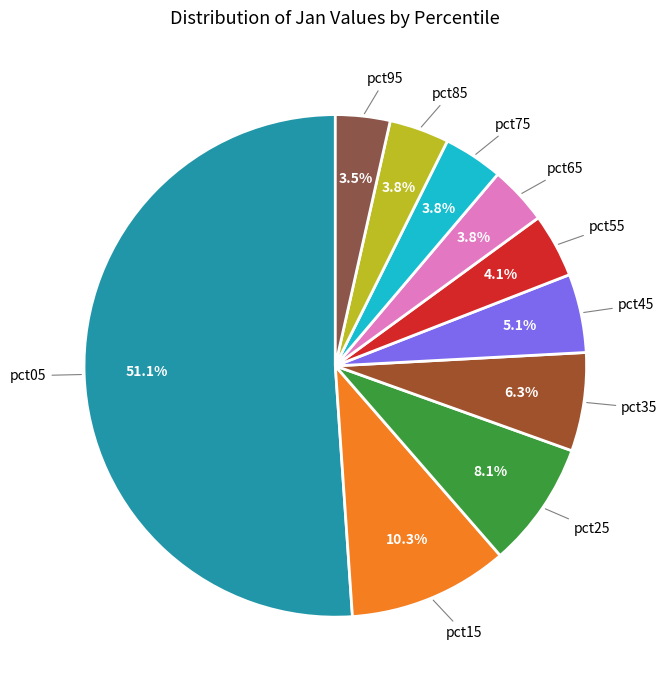

How many slices are in this pie chart?

10